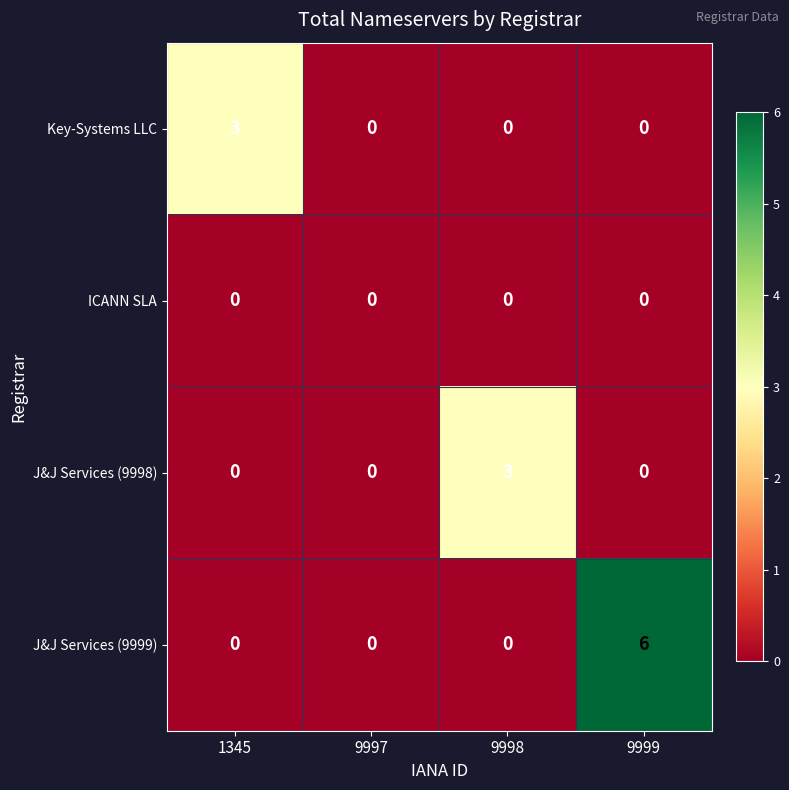

Count the number of data series in this chart.

4